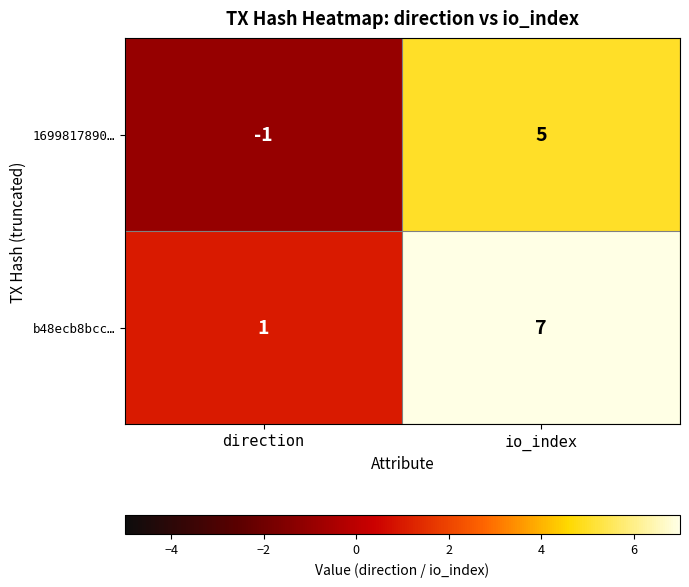

Where is 1699817890… nearest to the value 2?

direction